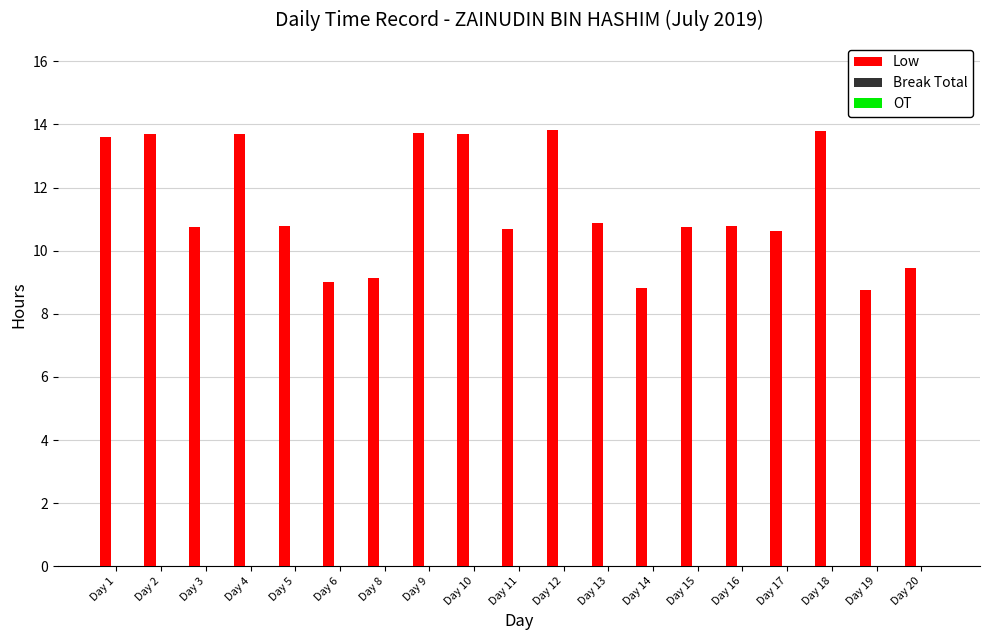

What is the value of the 17th bar from the left?

13.8